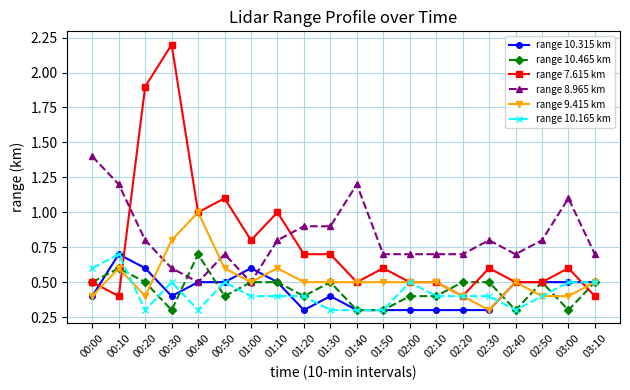

What is the spread (max minus min) of values at 00:40?

0.7